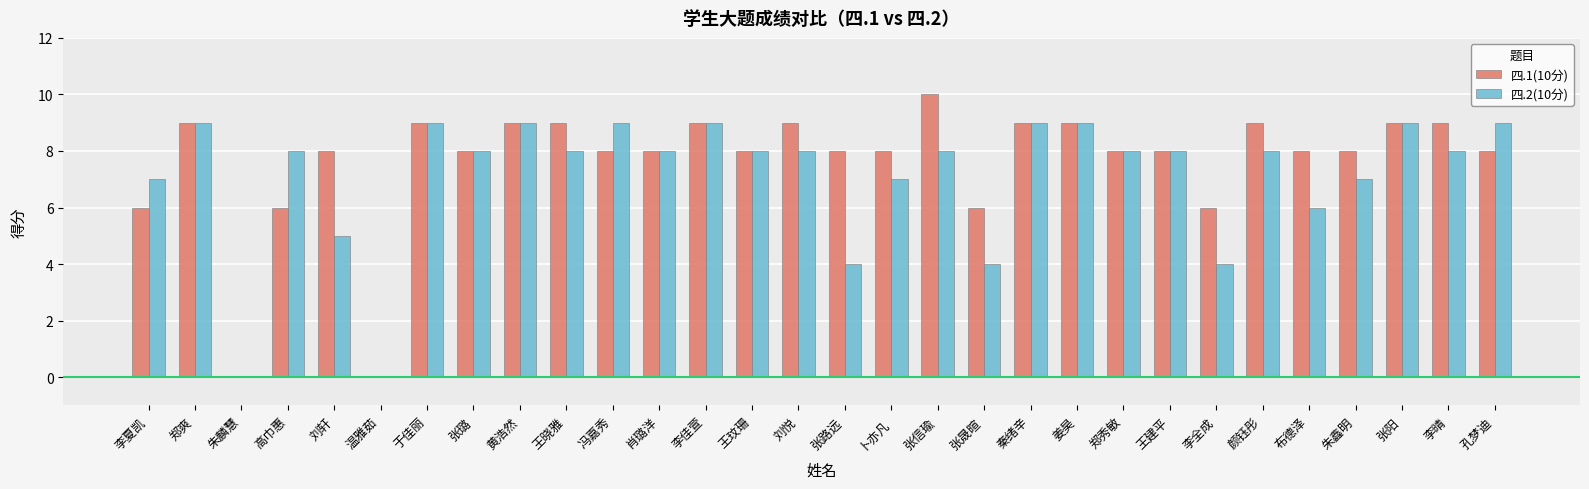

Which series has the widest spread of values?

四.1(10分)